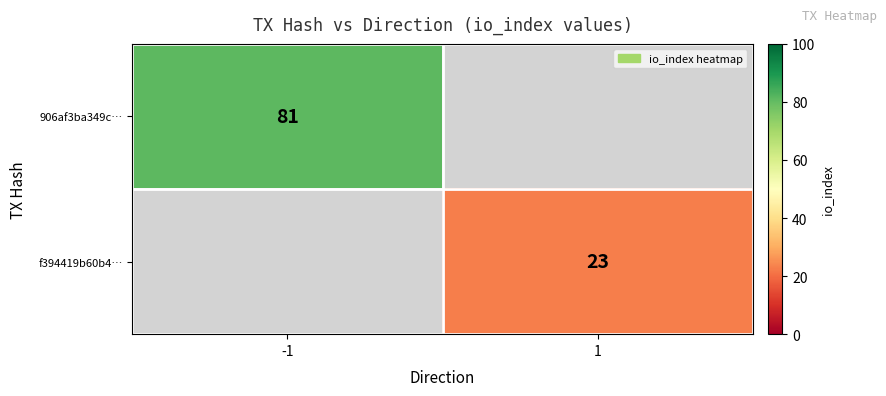

True or false: 906af3ba349c… has a value of 81 at -1.

True